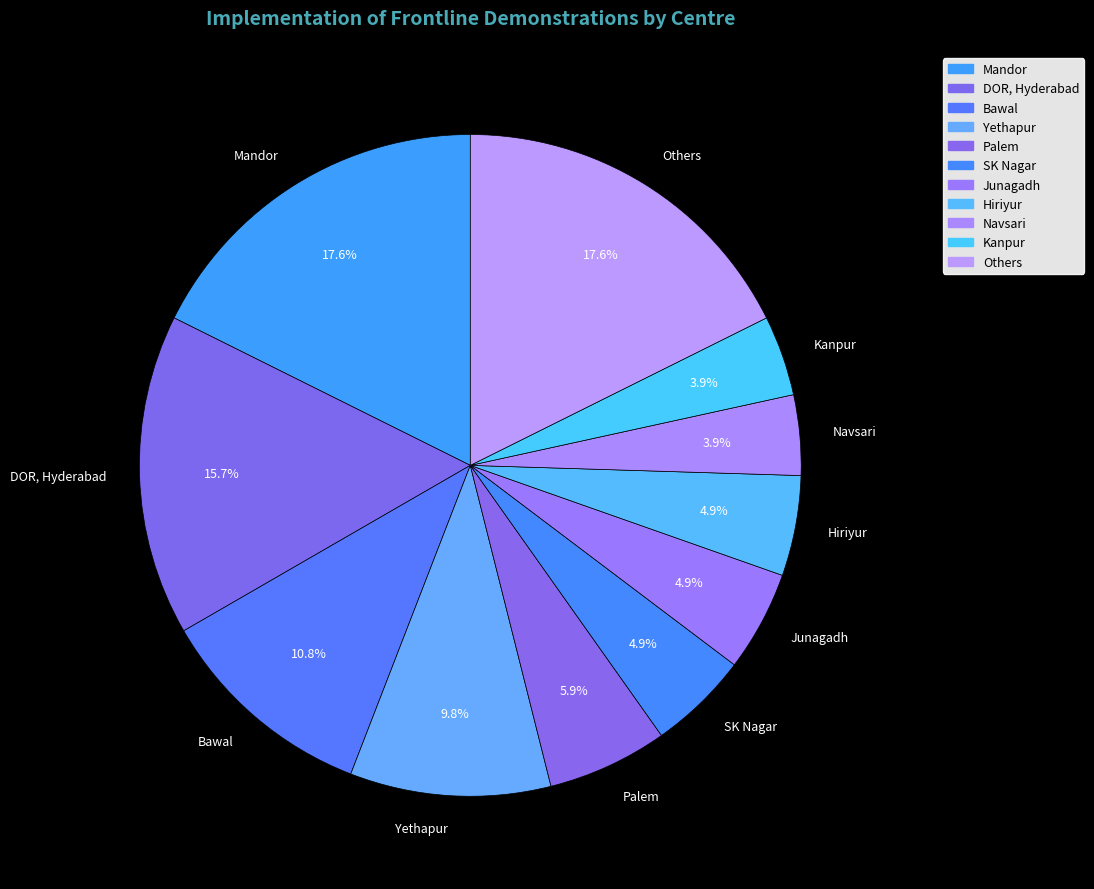

Which has a higher value, Palem or DOR, Hyderabad?

DOR, Hyderabad